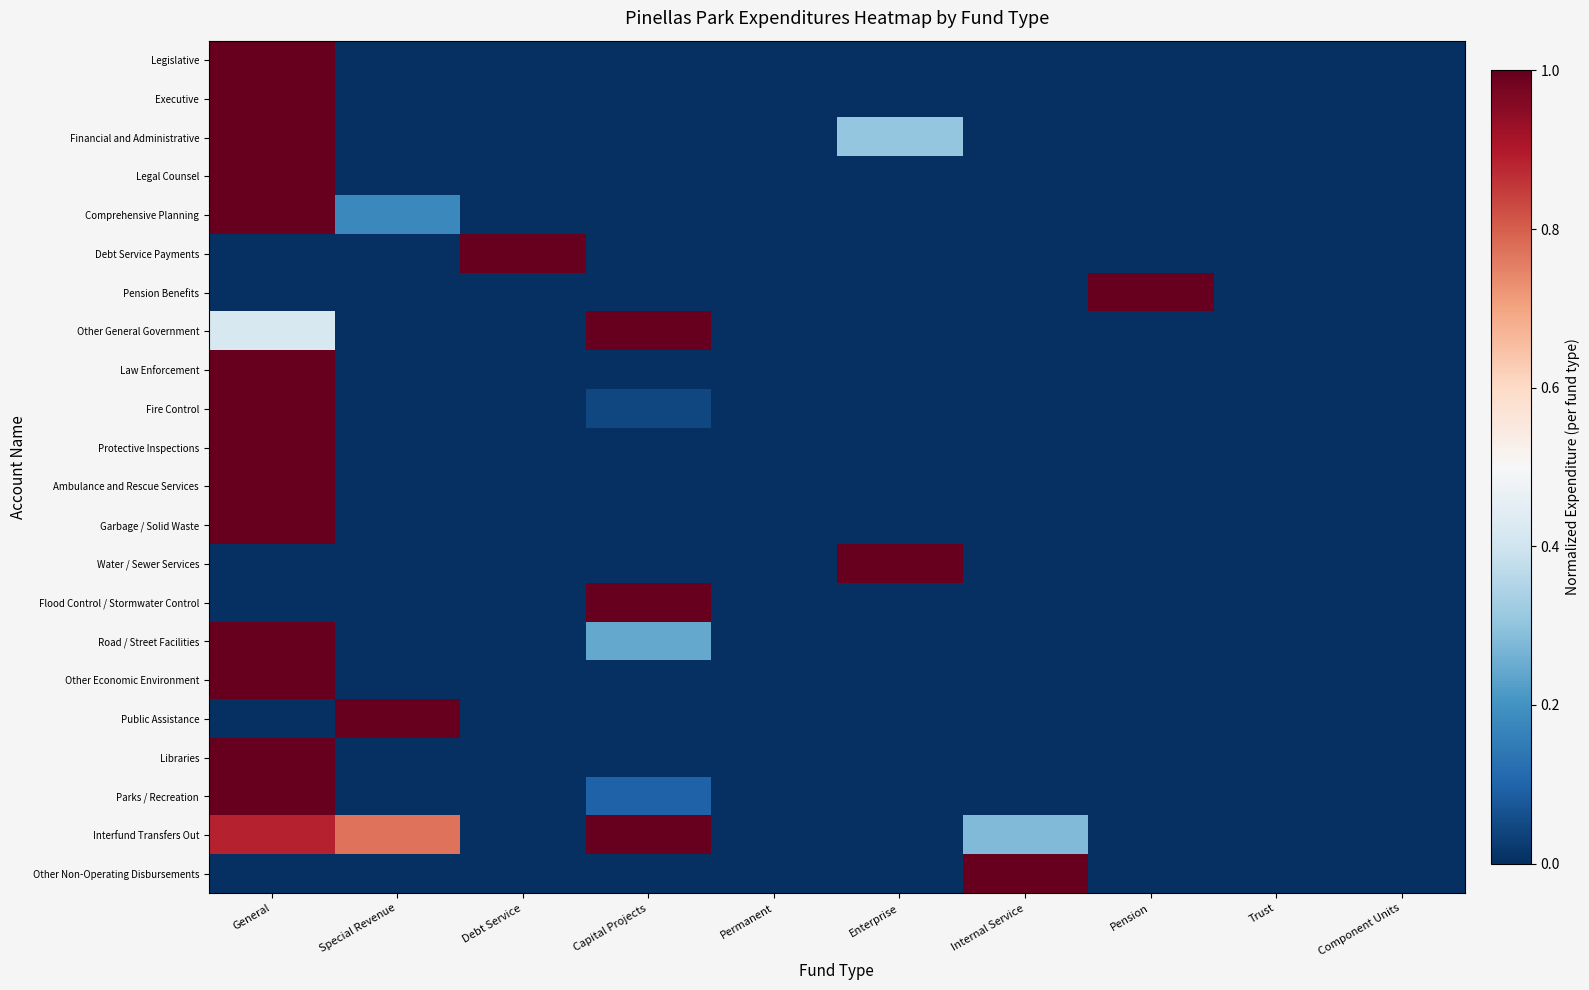

How many data points does each series have?

10